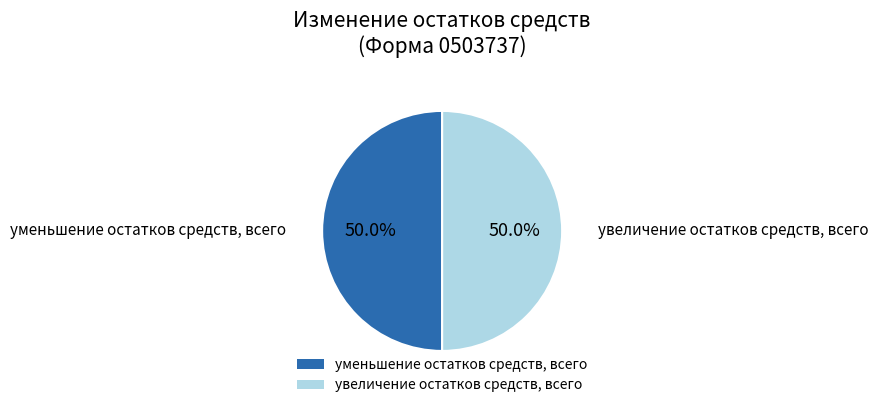

Combined, what portion of the pie is увеличение остатков средств, всего and уменьшение остатков средств, всего?

100.0%